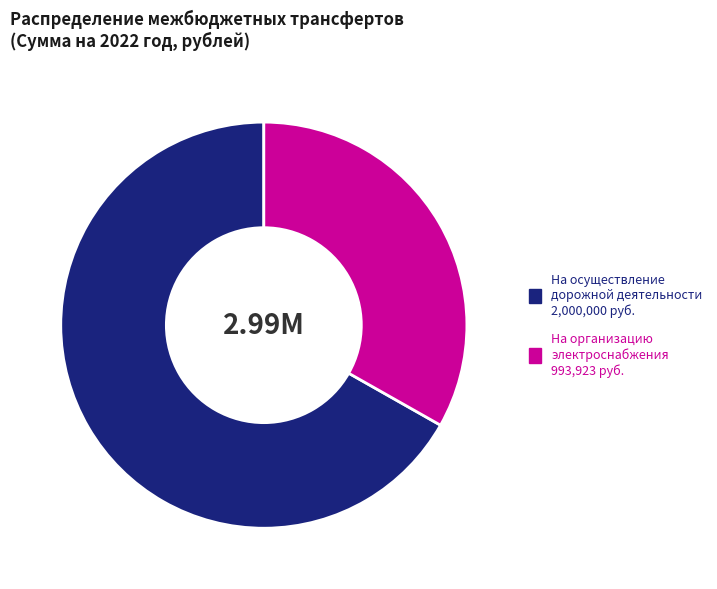

What is the ratio of the value at На осуществление дорожной деятельности 2,000,000 руб. to the value at На организацию электроснабжения 993,923 руб.?

2.0